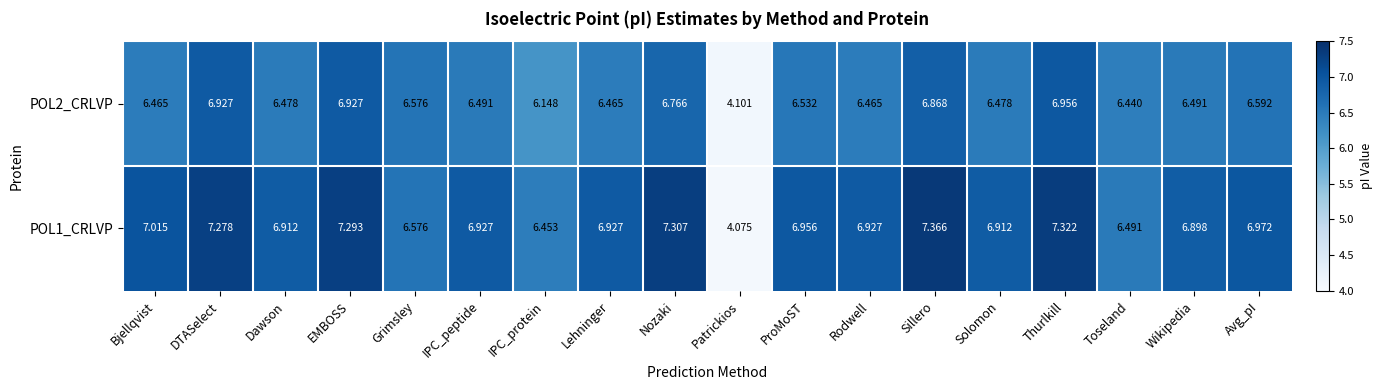

Which category has the lowest value across all series?

Patrickios